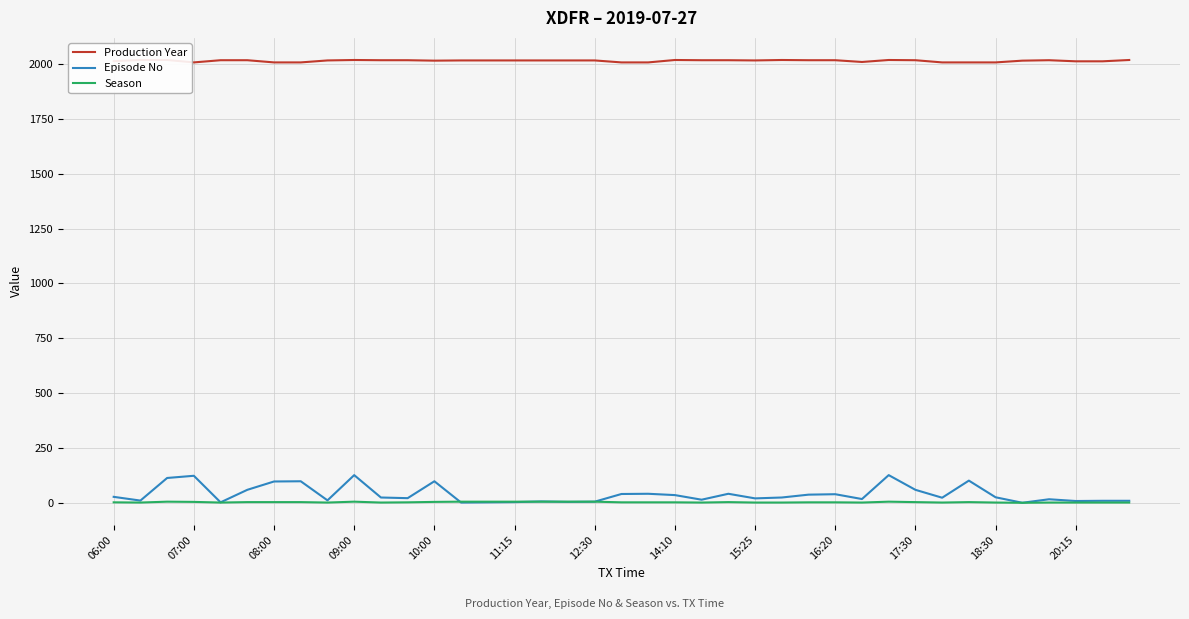

What is the highest value of the Episode No series?

126